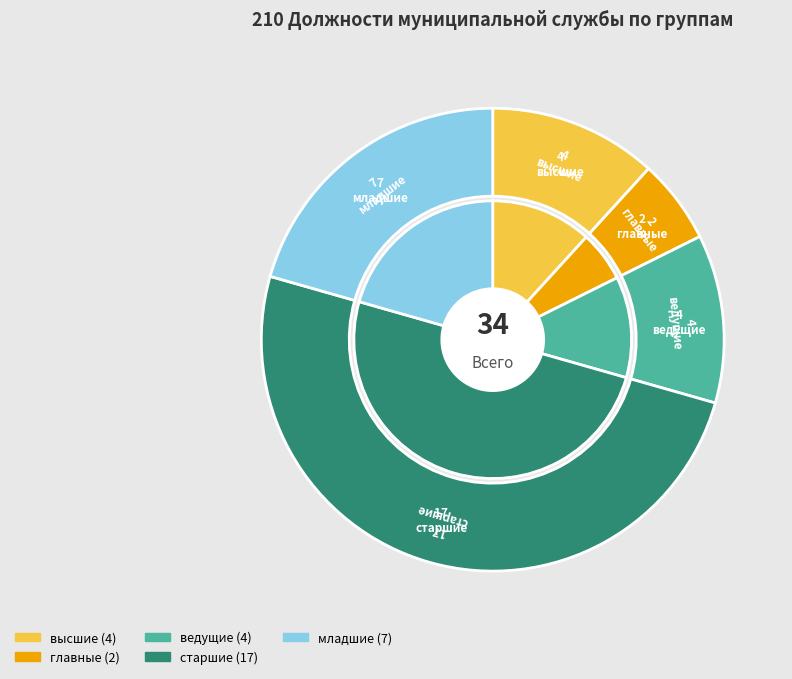

Does старшие account for over 50% of the chart?

No